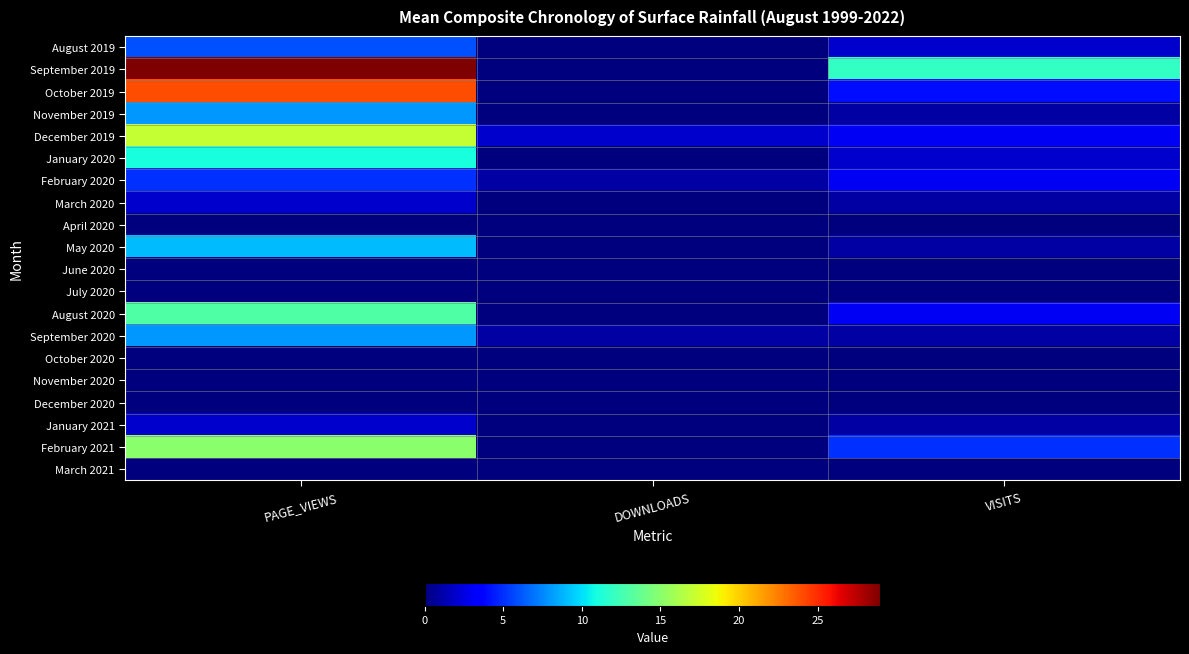

Reading left to right, transcribe all the data shown in this chart.

August 2019: PAGE_VIEWS=6	DOWNLOADS=0	VISITS=2
September 2019: PAGE_VIEWS=29	DOWNLOADS=0	VISITS=12
October 2019: PAGE_VIEWS=24	DOWNLOADS=0	VISITS=4
November 2019: PAGE_VIEWS=8	DOWNLOADS=0	VISITS=1
December 2019: PAGE_VIEWS=17	DOWNLOADS=2	VISITS=3
January 2020: PAGE_VIEWS=11	DOWNLOADS=0	VISITS=2
February 2020: PAGE_VIEWS=5	DOWNLOADS=1	VISITS=3
March 2020: PAGE_VIEWS=2	DOWNLOADS=0	VISITS=1
April 2020: PAGE_VIEWS=0	DOWNLOADS=0	VISITS=0
May 2020: PAGE_VIEWS=9	DOWNLOADS=0	VISITS=1
June 2020: PAGE_VIEWS=0	DOWNLOADS=0	VISITS=0
July 2020: PAGE_VIEWS=0	DOWNLOADS=0	VISITS=0
August 2020: PAGE_VIEWS=13	DOWNLOADS=0	VISITS=3
September 2020: PAGE_VIEWS=8	DOWNLOADS=1	VISITS=1
October 2020: PAGE_VIEWS=0	DOWNLOADS=0	VISITS=0
November 2020: PAGE_VIEWS=0	DOWNLOADS=0	VISITS=0
December 2020: PAGE_VIEWS=0	DOWNLOADS=0	VISITS=0
January 2021: PAGE_VIEWS=2	DOWNLOADS=0	VISITS=1
February 2021: PAGE_VIEWS=15	DOWNLOADS=0	VISITS=5
March 2021: PAGE_VIEWS=0	DOWNLOADS=0	VISITS=0